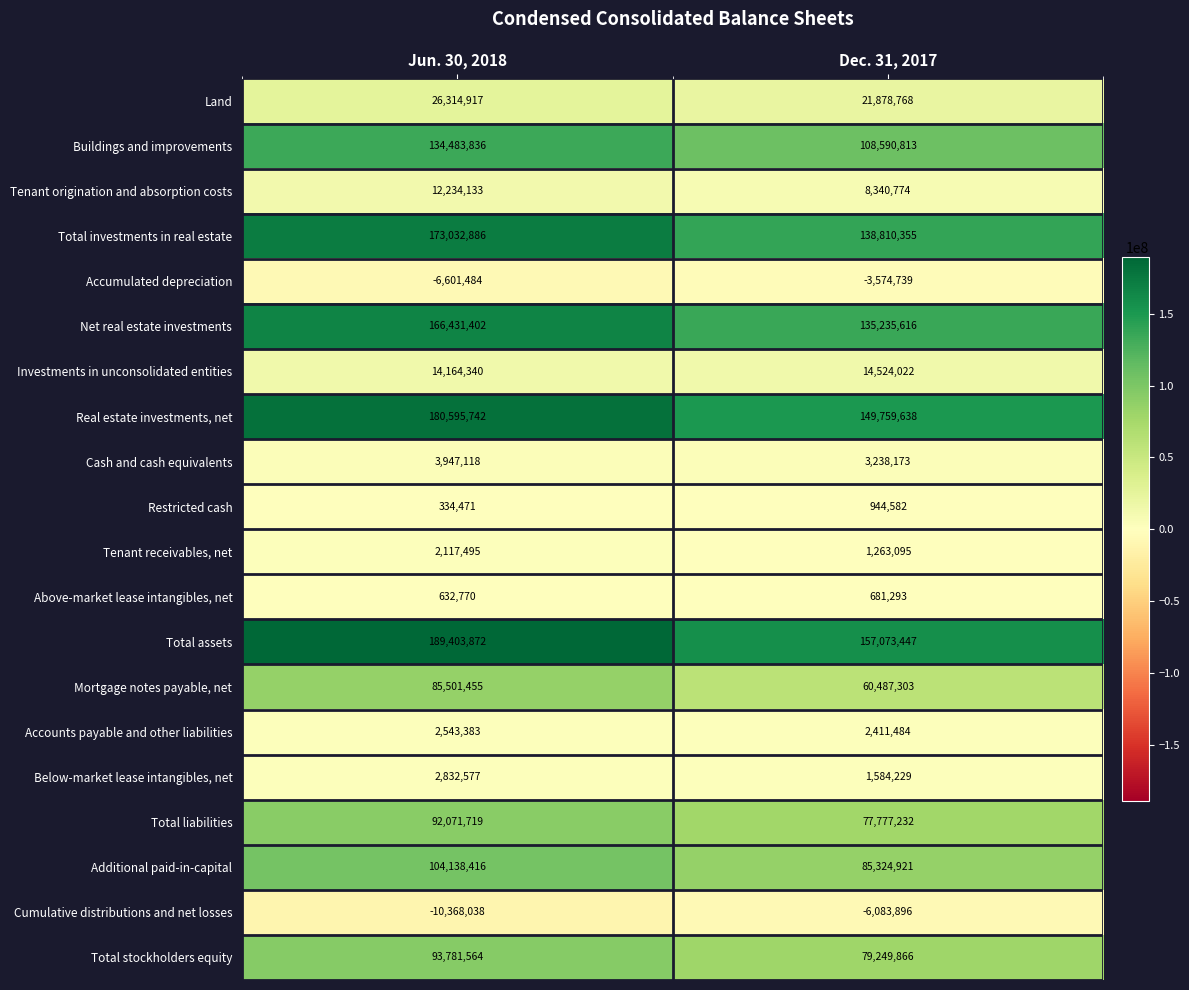

What is the spread (max minus min) of values at Dec. 31, 2017?

163157343